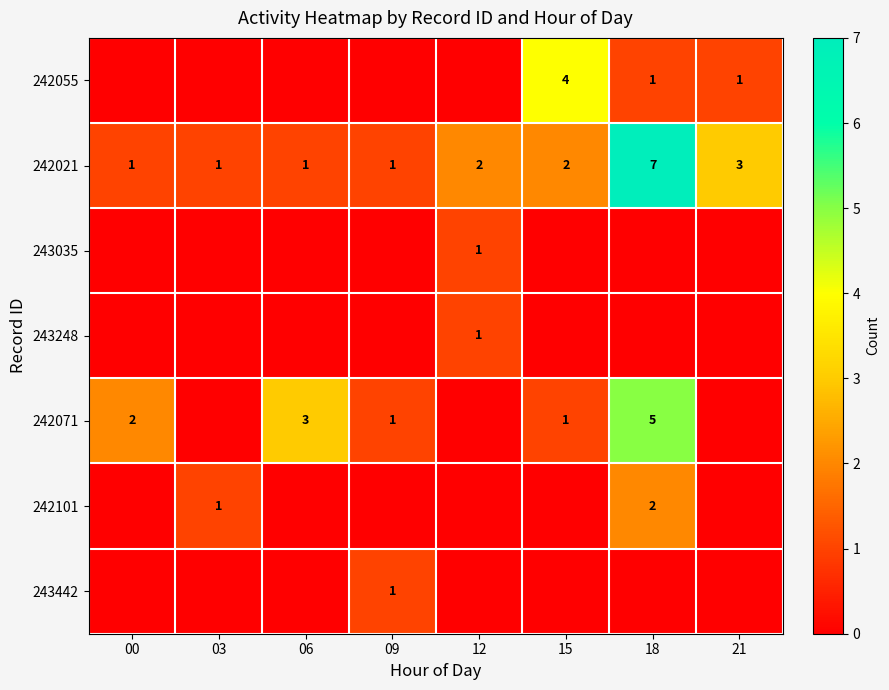

What is the difference between the maximum and minimum values in the 242021 series?

6